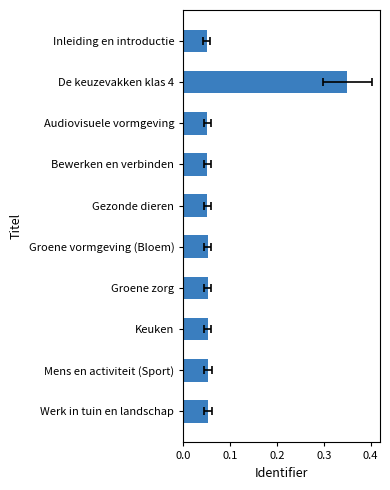

How many bars are there in total?

10